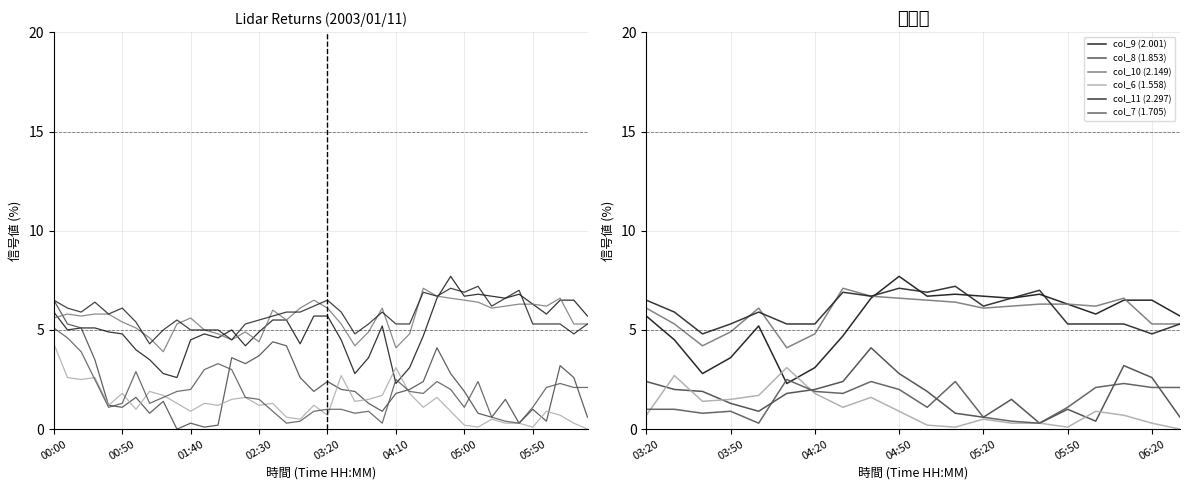

What is the difference between the maximum and second lowest values in the col_9 (2.001) series?

4.9